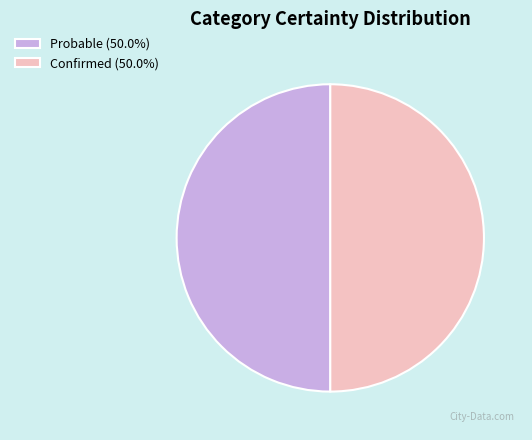

Combined, do Probable (50.0%) and Confirmed (50.0%) account for over 50%?

Yes